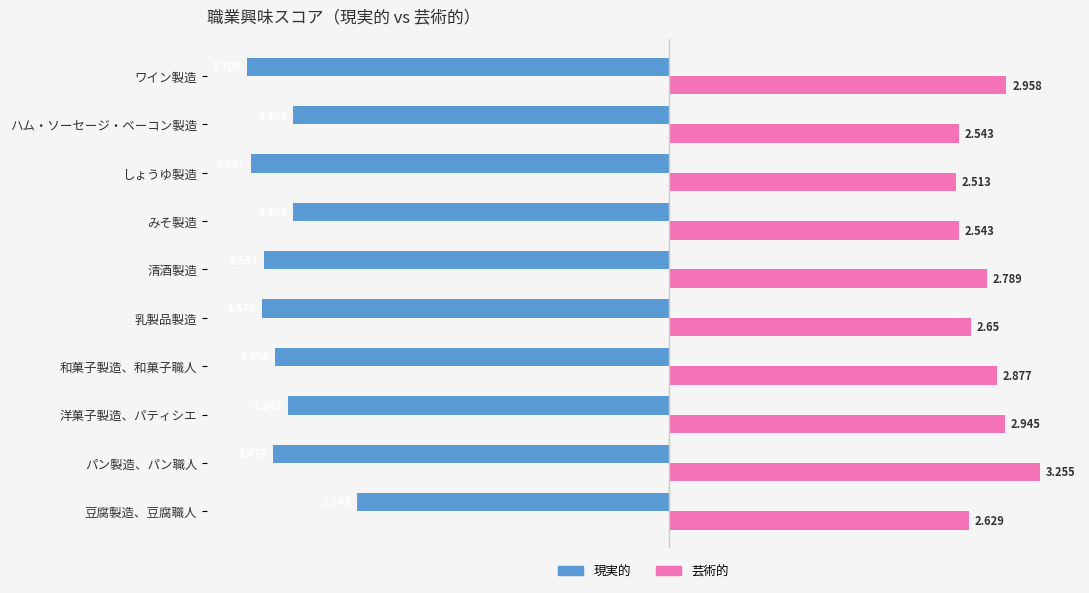

At how many categories does at least one series exceed -3?

10